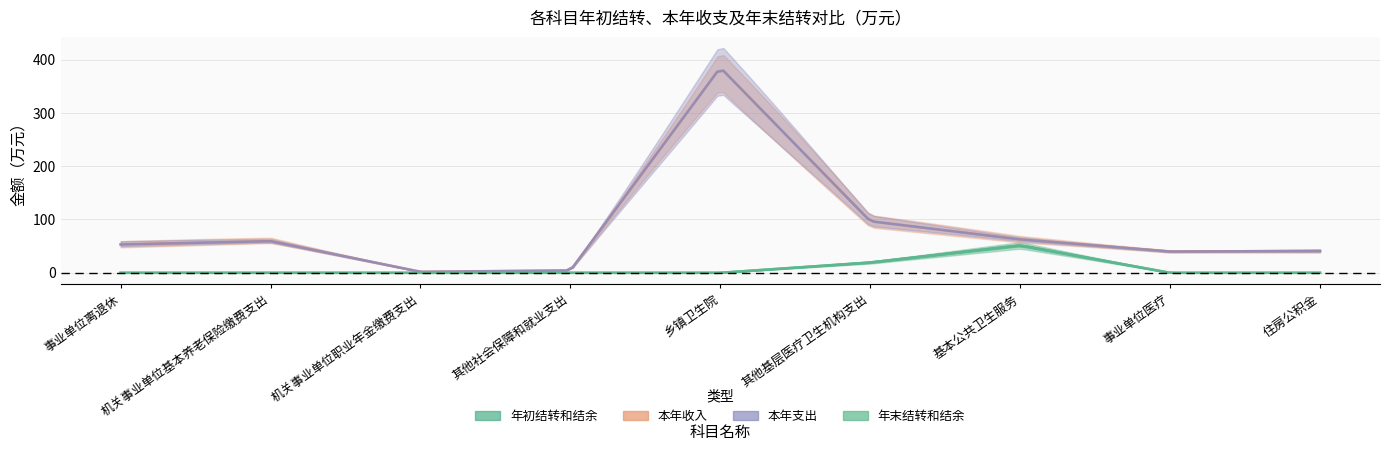

True or false: 年初结转和结余 and 本年支出 intersect in this chart.

False